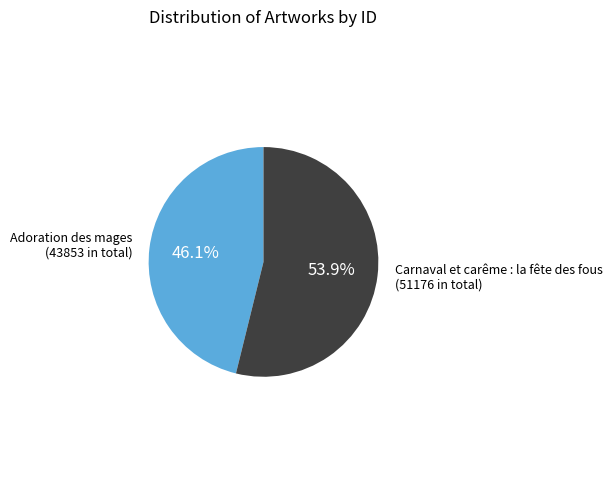

Does any single category account for the majority?

Yes